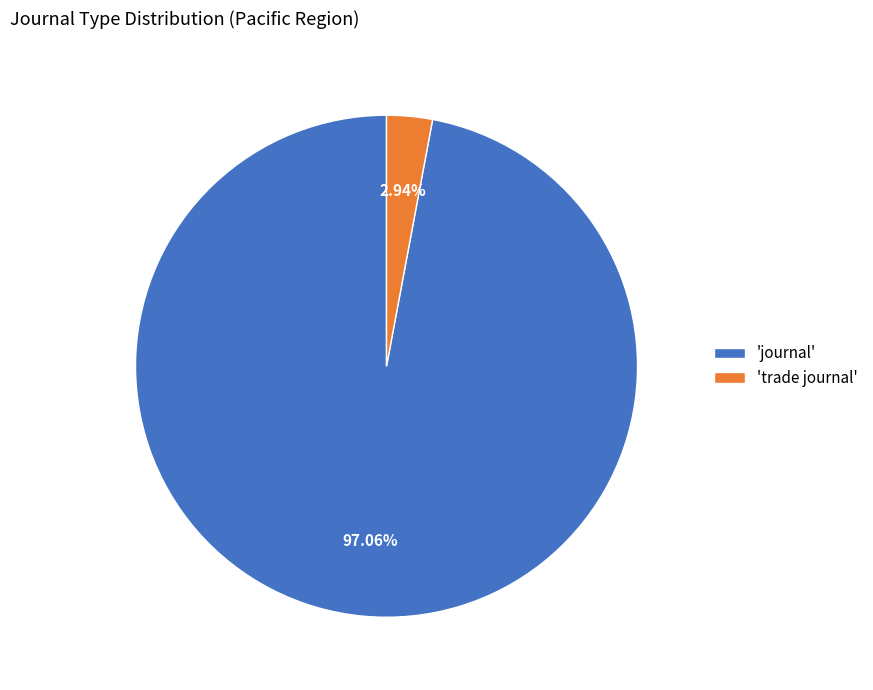

Rank the categories by value from lowest to highest.

'trade journal', 'journal'